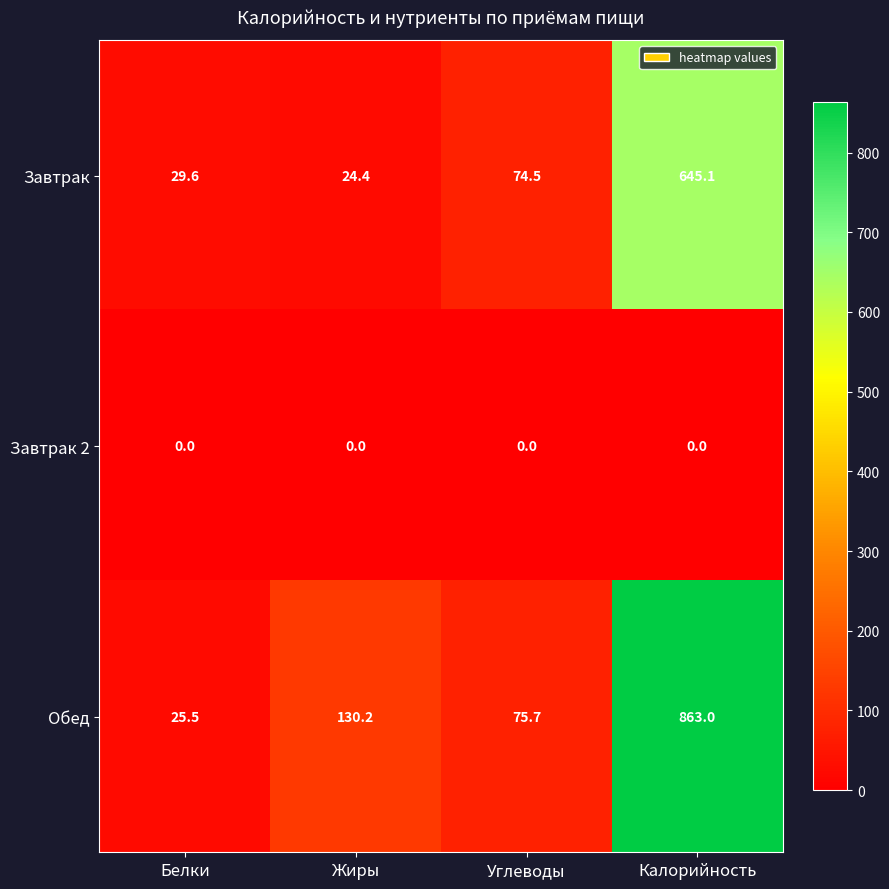

What is the difference between the highest and lowest values at Калорийность?

863.0